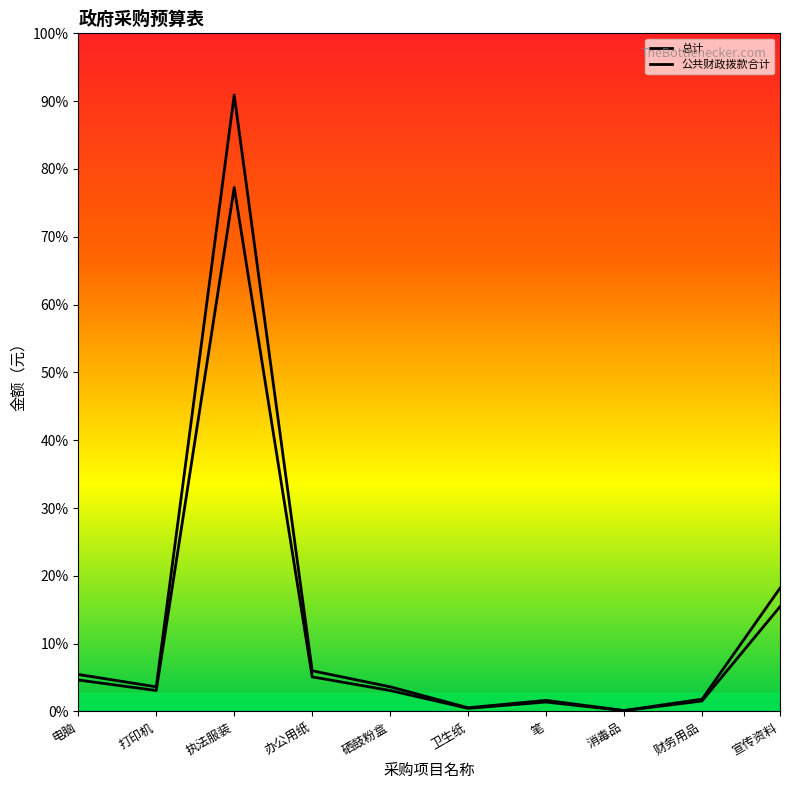

Reading left to right, extract all data points from this chart.

总计: 6000.0	4000.0	100000.0	6600.0	4000.0	600.0	1800.0	150.0	2000.0	20000.0
公共财政拨款合计: 5100.0	3400.0	85000.0	5610.0	3400.0	510.0	1530.0	127.5	1700.0	17000.0